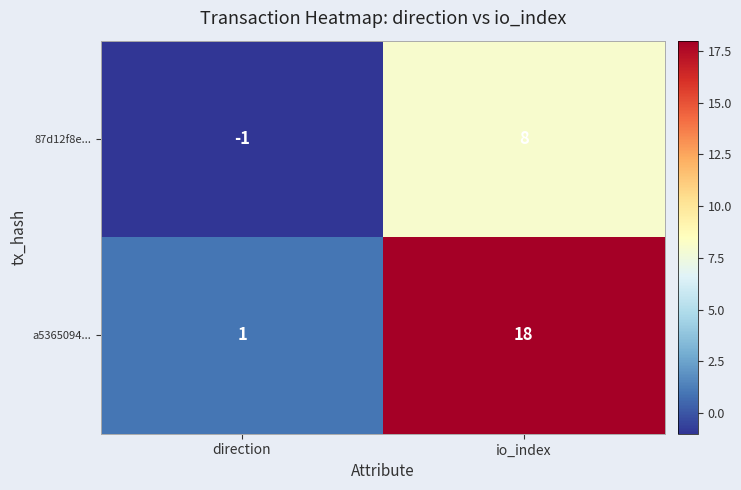

At which category does the chart reach its minimum across all series?

direction